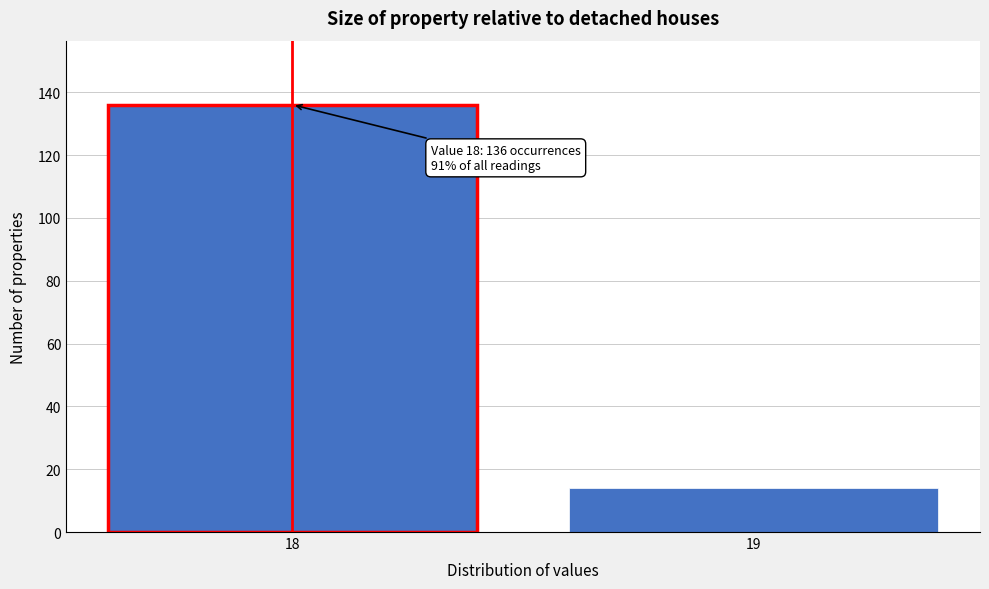

Reading left to right, extract all data points from this chart.

136	14